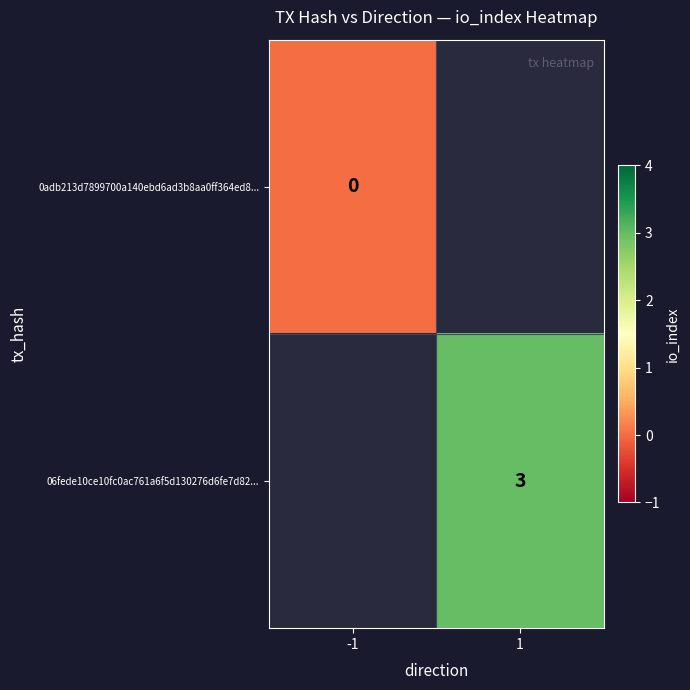

The 06fede10ce10fc0ac761a6f5d130276d6fe7d82... series shows 5 at 1. True or false?

False